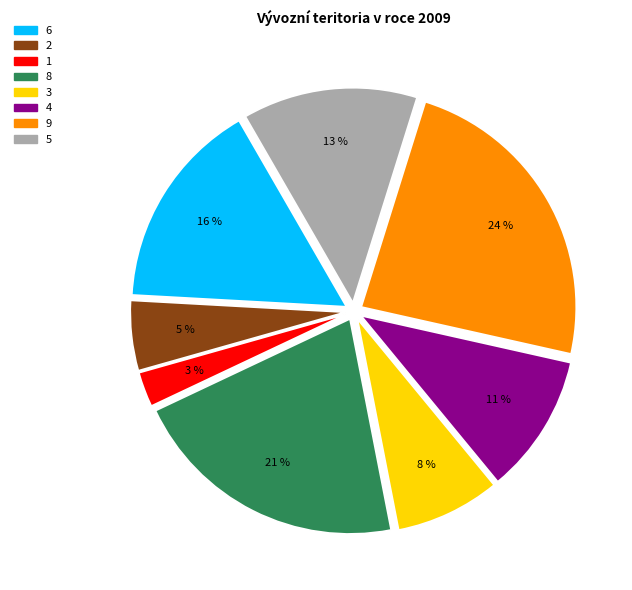

Count the number of slices in the pie.

8